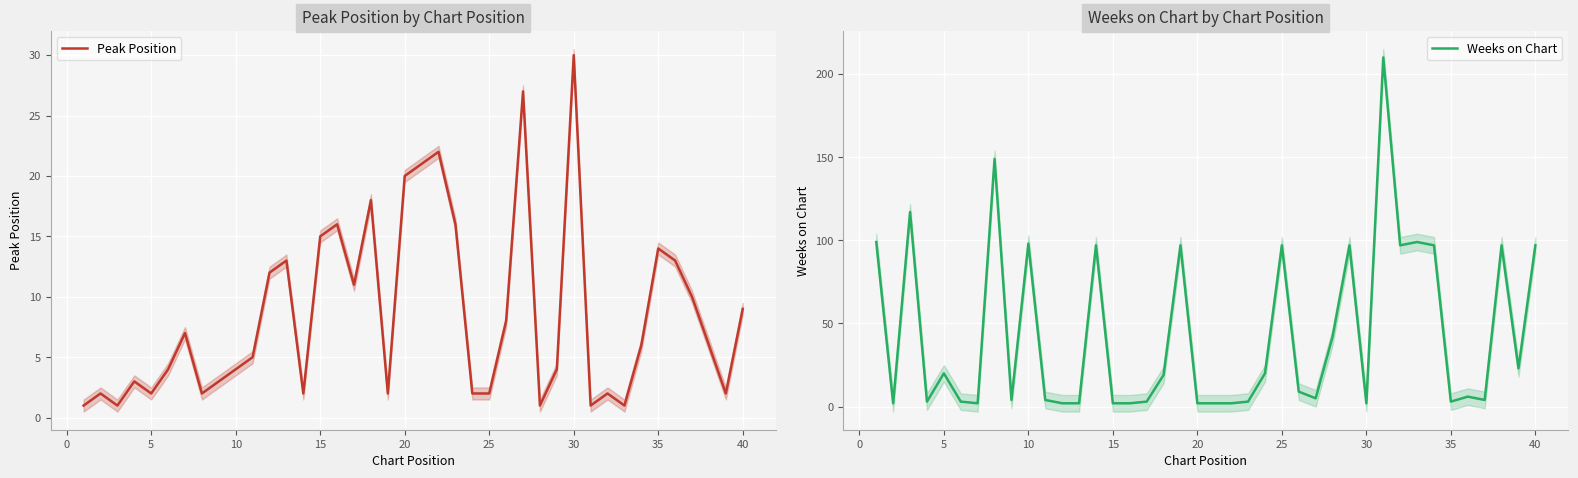

At which label does Peak Position reach its peak?

30